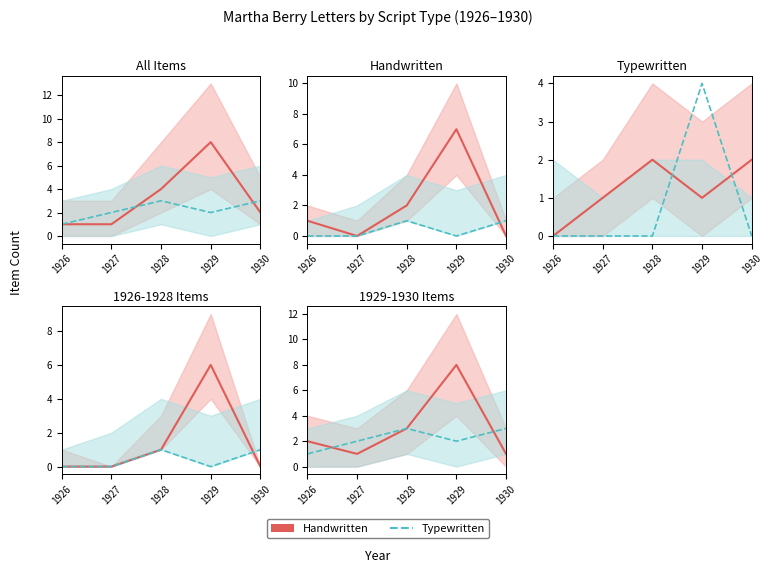

Rank the series by their maximum value, from highest to lowest.

Handwritten, Typewritten